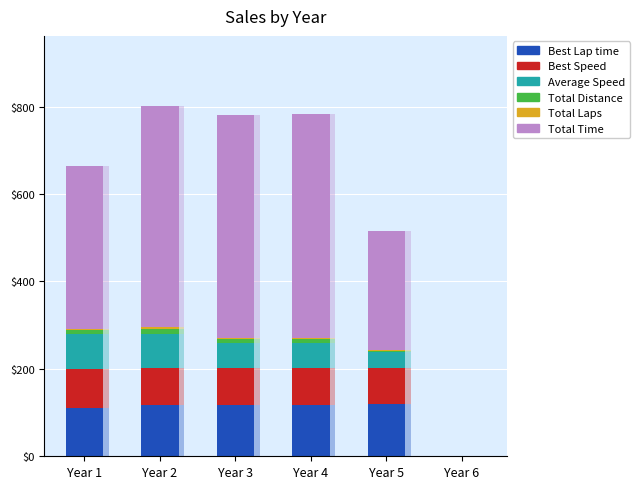

What is the value of the Best Speed bar at the 5th from the left?

82.6